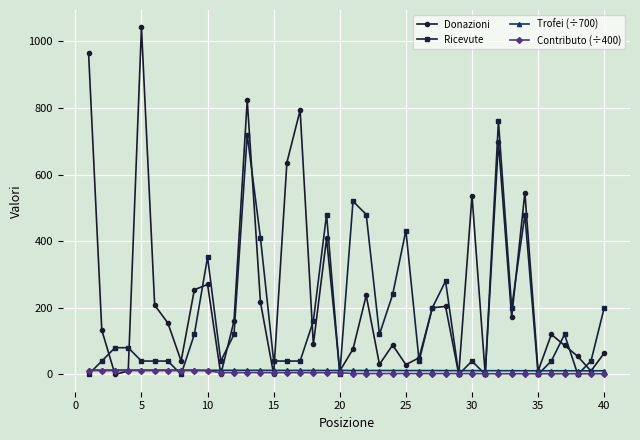

Which series has the largest total across all categories?

Donazioni